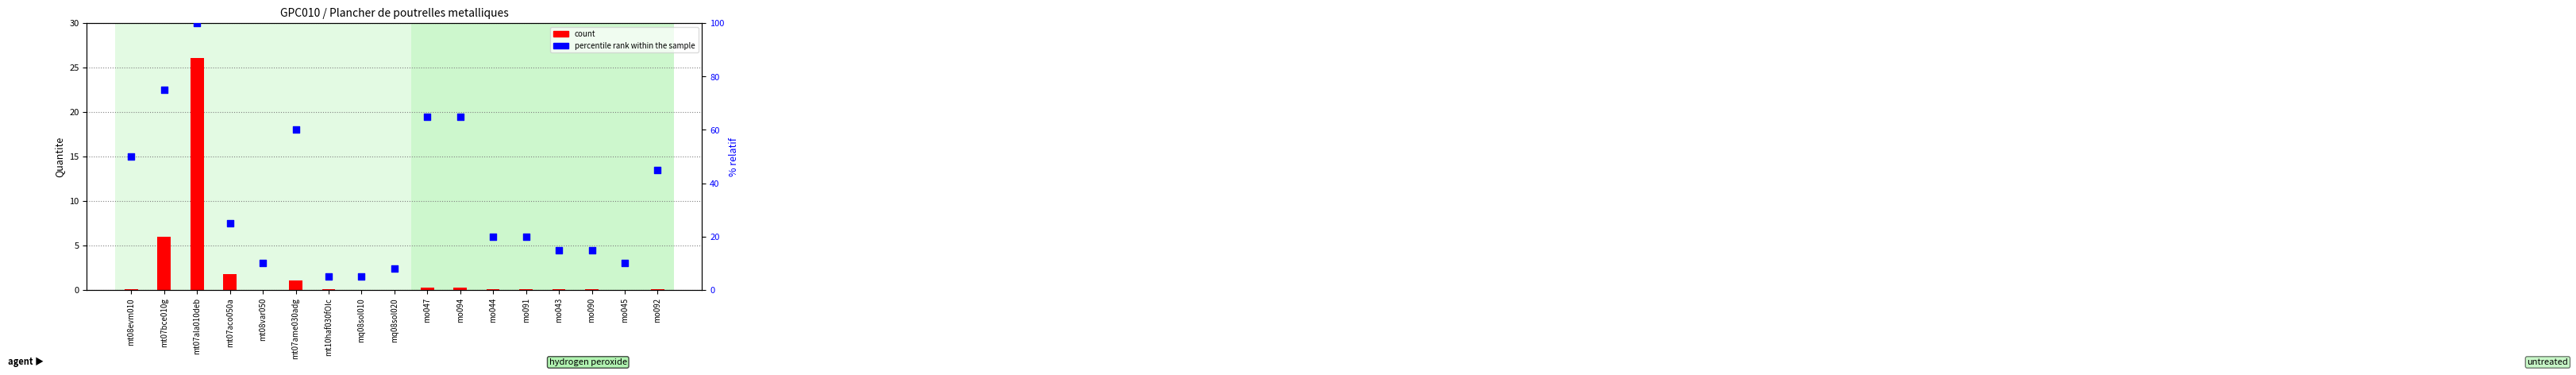

Is the value of percentile rank within the sample at mo091 greater than the value of count at mo090?

Yes